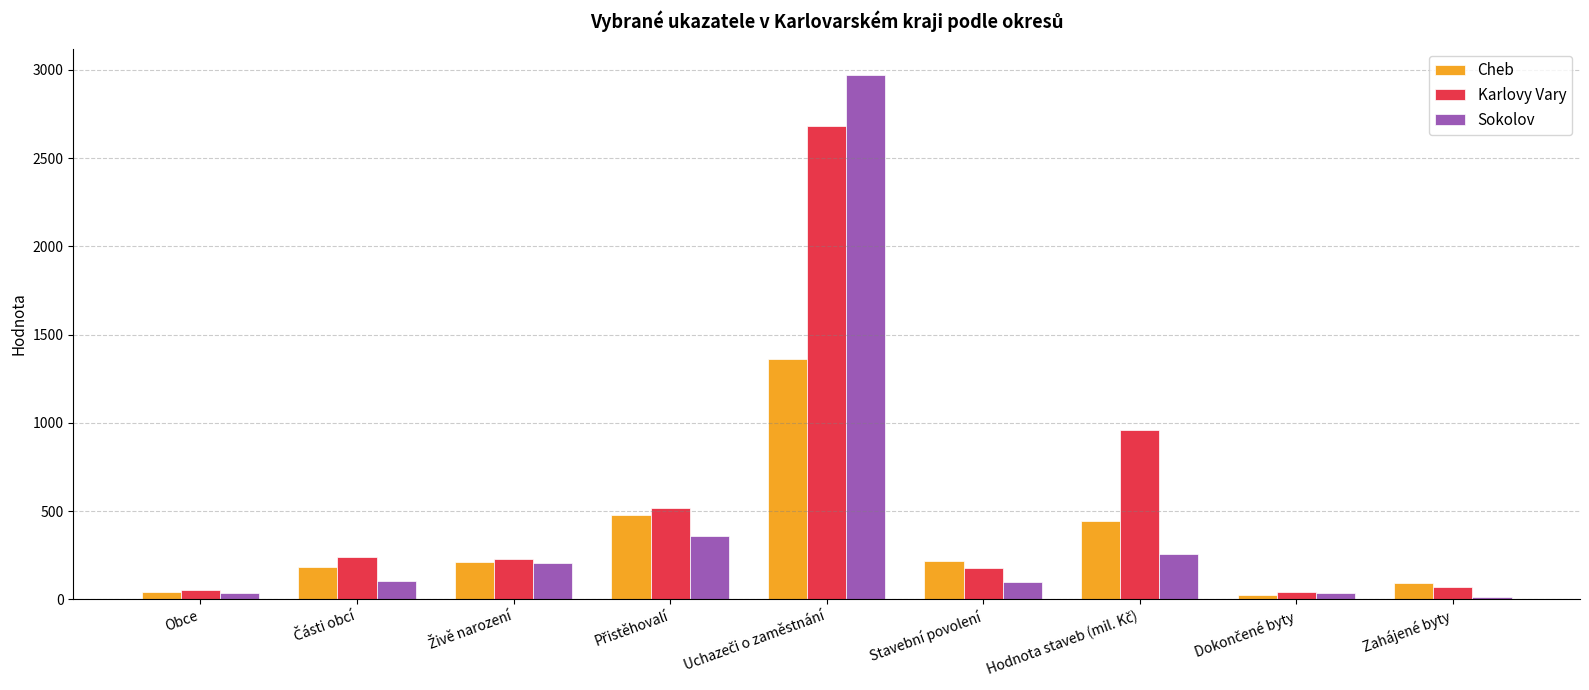

What is the maximum value shown in the chart?

2973